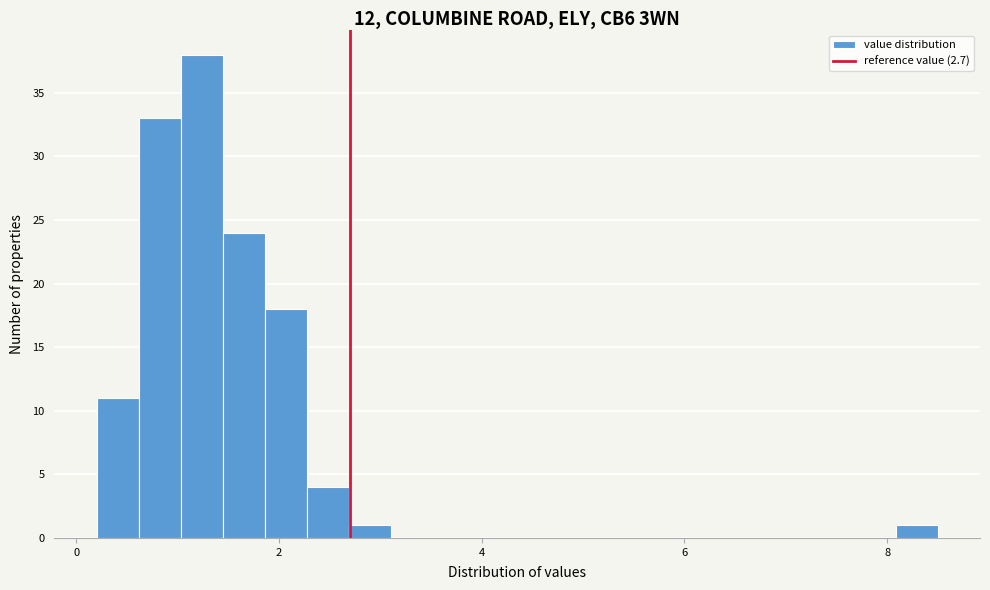

Read against the x-axis, roughly where is the centre of the tallest bar?

1.2